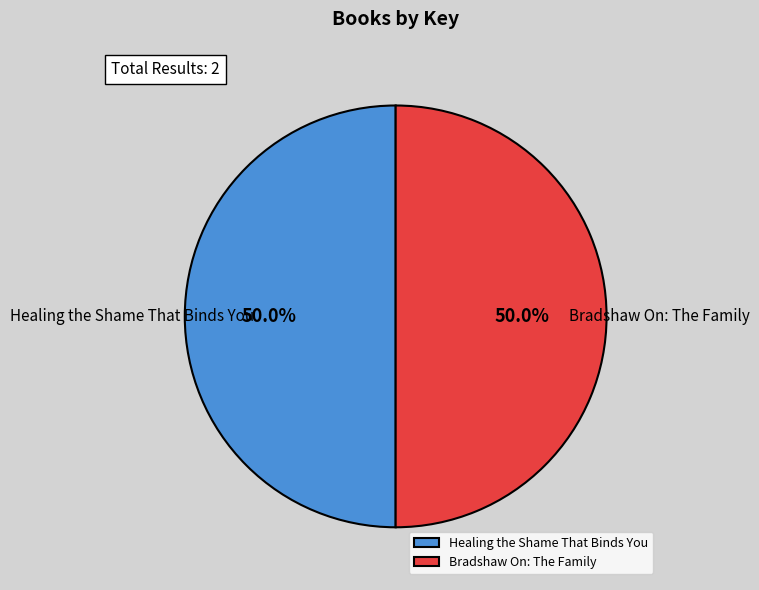

Is the sum of Bradshaw On: The Family and Healing the Shame That Binds You greater than half?

Yes